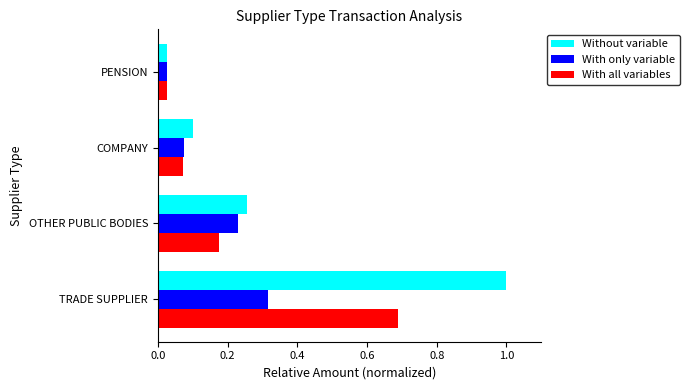

Rank the series by their maximum value, from lowest to highest.

With only variable, With all variables, Without variable